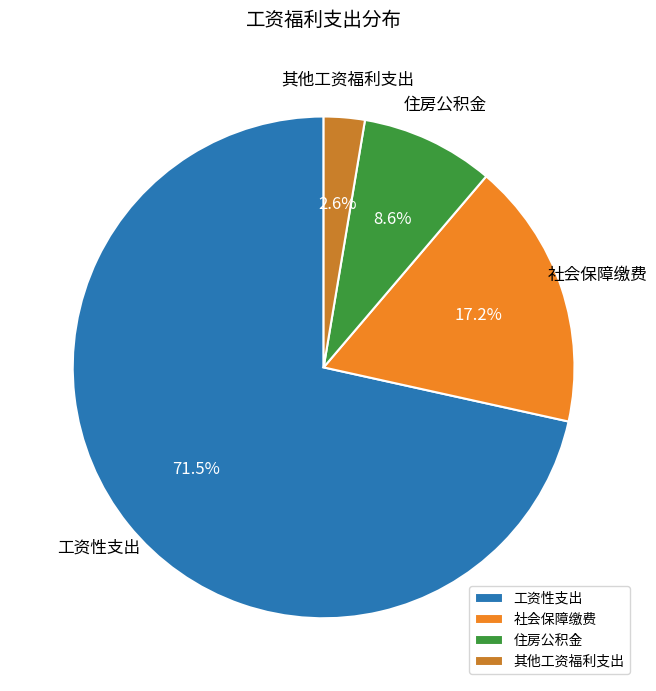

To the nearest percent, what portion does 社会保障缴费 represent?

17%